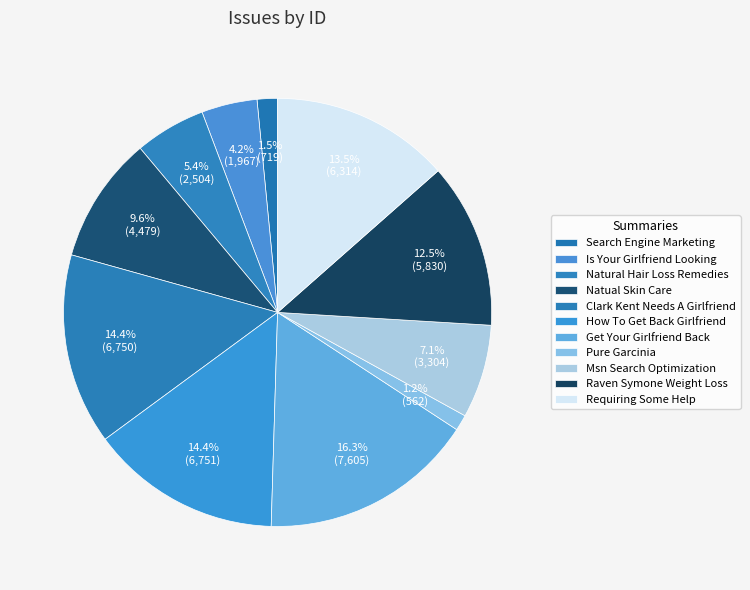

Which slice is the smallest?

Pure Garcinia